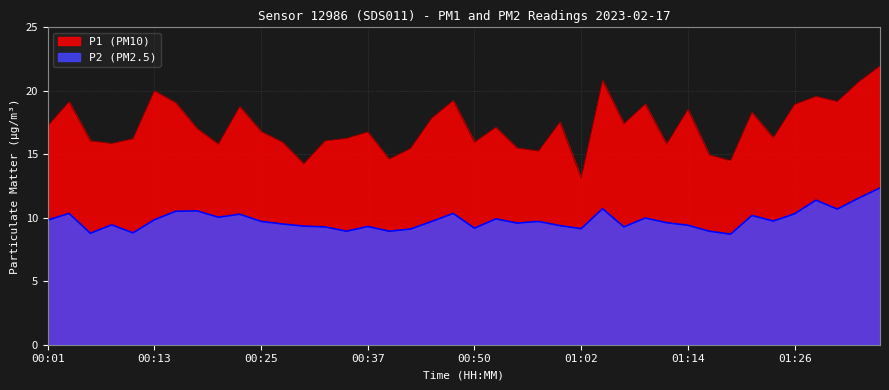

Reading left to right, extract all data points from this chart.

P1: 00:01=17.2	00:03=19.1	00:06=16.0	00:08=15.8	00:10=16.2	00:13=20.0	00:15=19.0	00:18=17.0	00:20=15.8	00:23=18.7	00:25=16.8	00:28=15.9	00:30=14.2	00:32=16.0	00:35=16.2	00:37=16.7	00:40=14.6	00:42=15.4	00:45=17.8	00:47=19.2	00:50=15.9	00:52=17.1	00:54=15.5	00:57=15.2	00:59=17.5	01:02=13.1	01:04=20.8	01:07=17.4	01:09=18.9	01:12=15.8	01:14=18.5	01:16=14.9	01:19=14.5	01:21=18.3	01:24=16.3	01:26=18.9	01:29=19.5	01:31=19.1	01:34=20.7	01:36=21.9
P2: 00:01=9.8	00:03=10.3	00:06=8.8	00:08=9.4	00:10=8.8	00:13=9.8	00:15=10.5	00:18=10.5	00:20=10.0	00:23=10.3	00:25=9.7	00:28=9.5	00:30=9.3	00:32=9.3	00:35=8.9	00:37=9.3	00:40=8.9	00:42=9.1	00:45=9.7	00:47=10.3	00:50=9.2	00:52=9.9	00:54=9.6	00:57=9.7	00:59=9.4	01:02=9.1	01:04=10.7	01:07=9.3	01:09=10.0	01:12=9.6	01:14=9.4	01:16=8.9	01:19=8.7	01:21=10.2	01:24=9.7	01:26=10.3	01:29=11.4	01:31=10.7	01:34=11.5	01:36=12.3